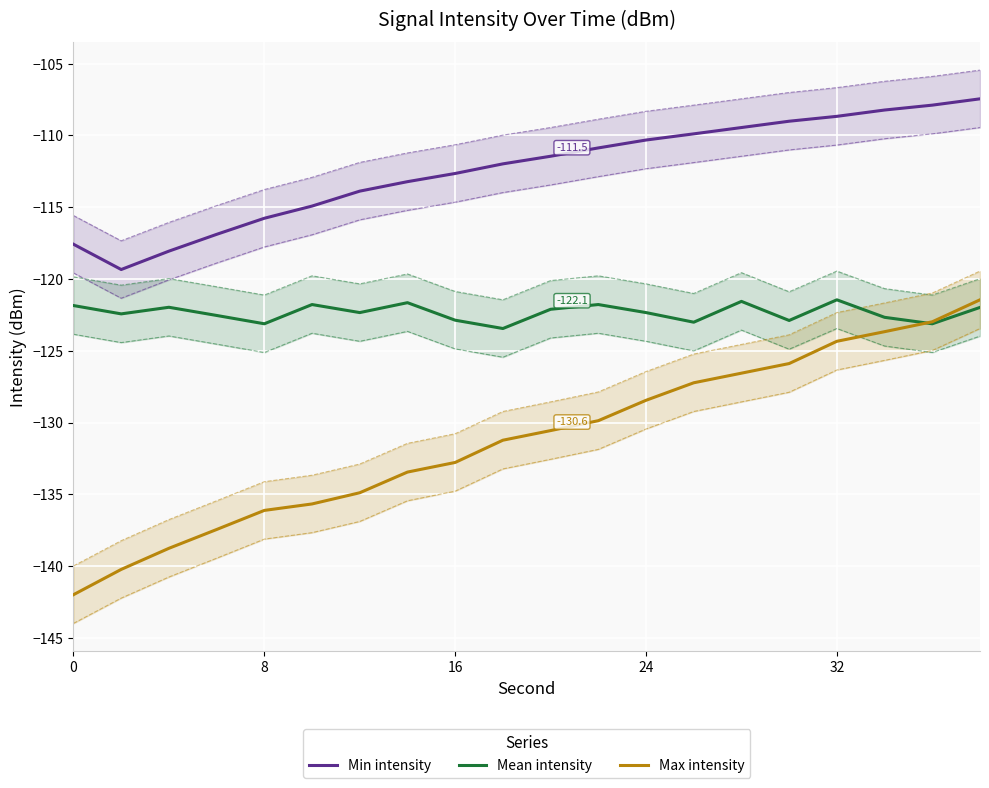

Which series has the largest total across all categories?

Min intensity